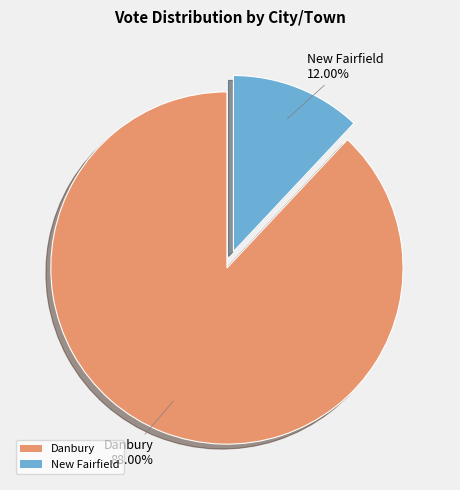

Is the sum of Danbury and New Fairfield greater than half?

Yes